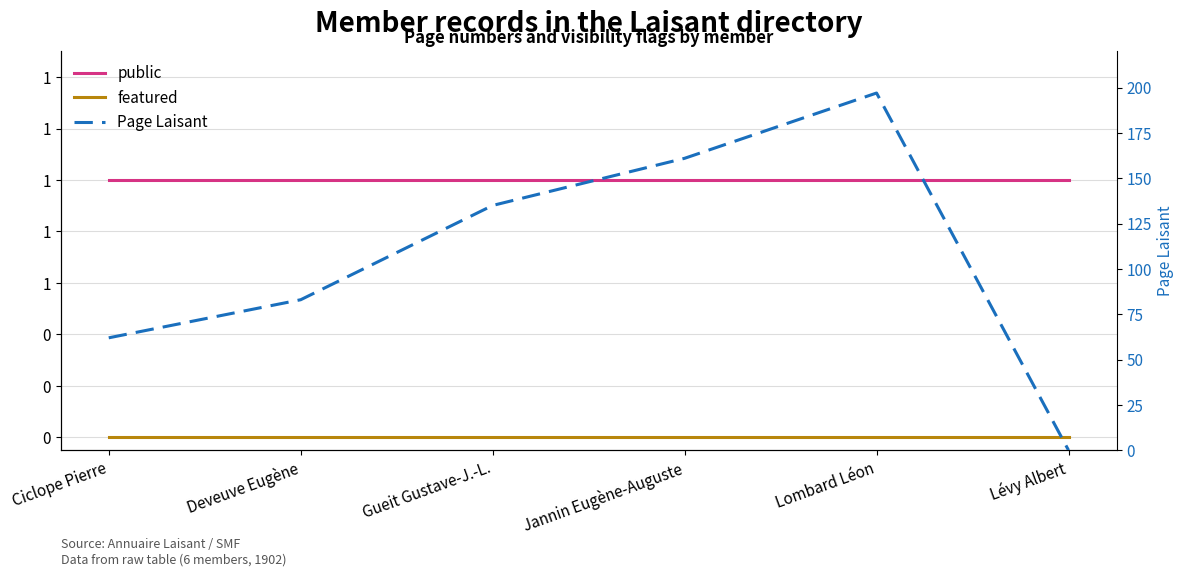

How many lines are shown in the chart?

3